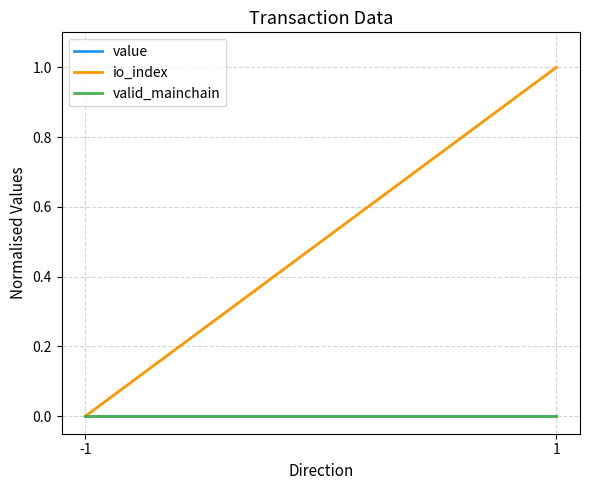

Which has a higher value, -1 or 1?

-1